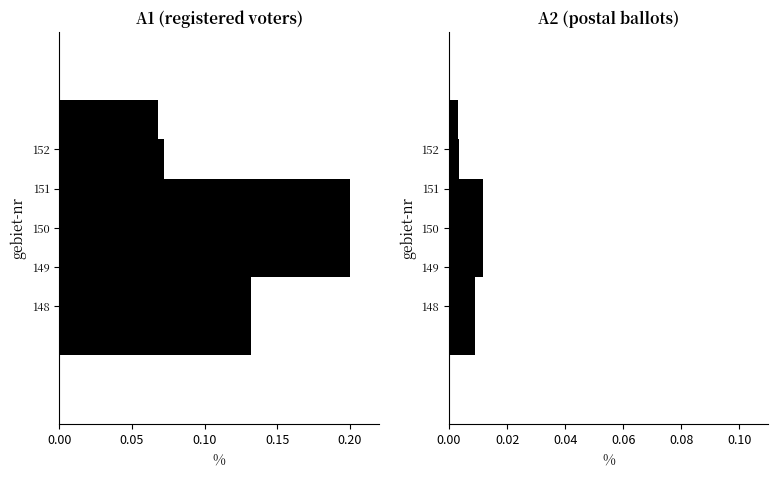

What is the difference between the highest and lowest values at 152?

0.1